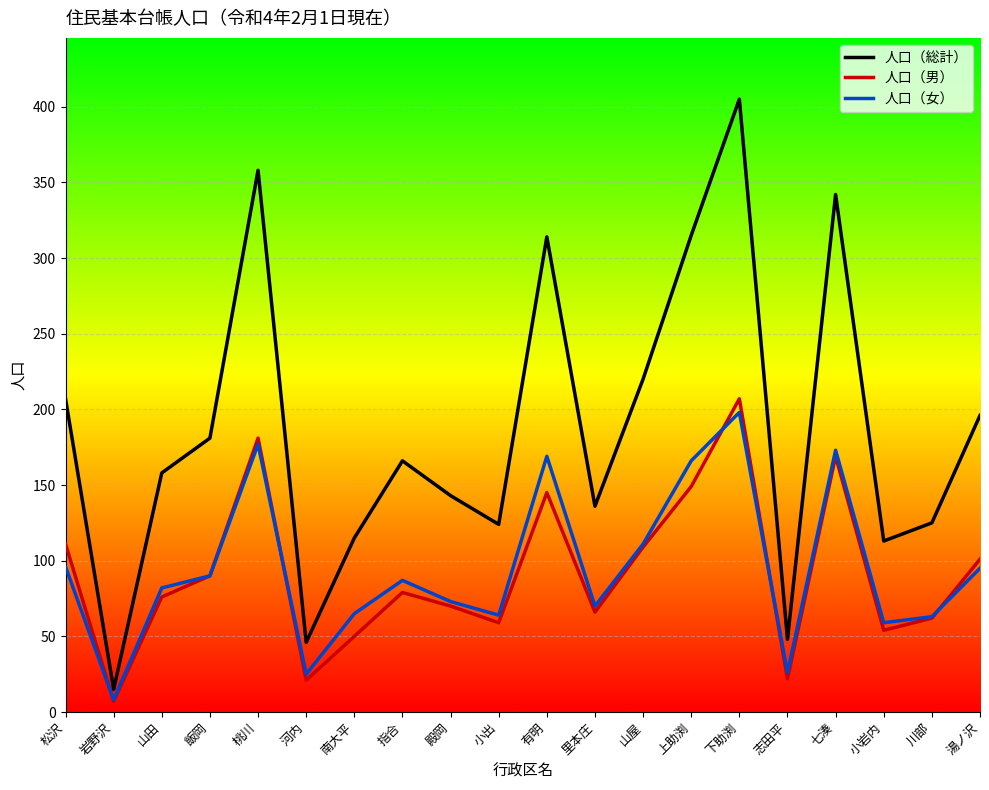

What is the difference between the maximum and second lowest values in the 人口（男） series?

186